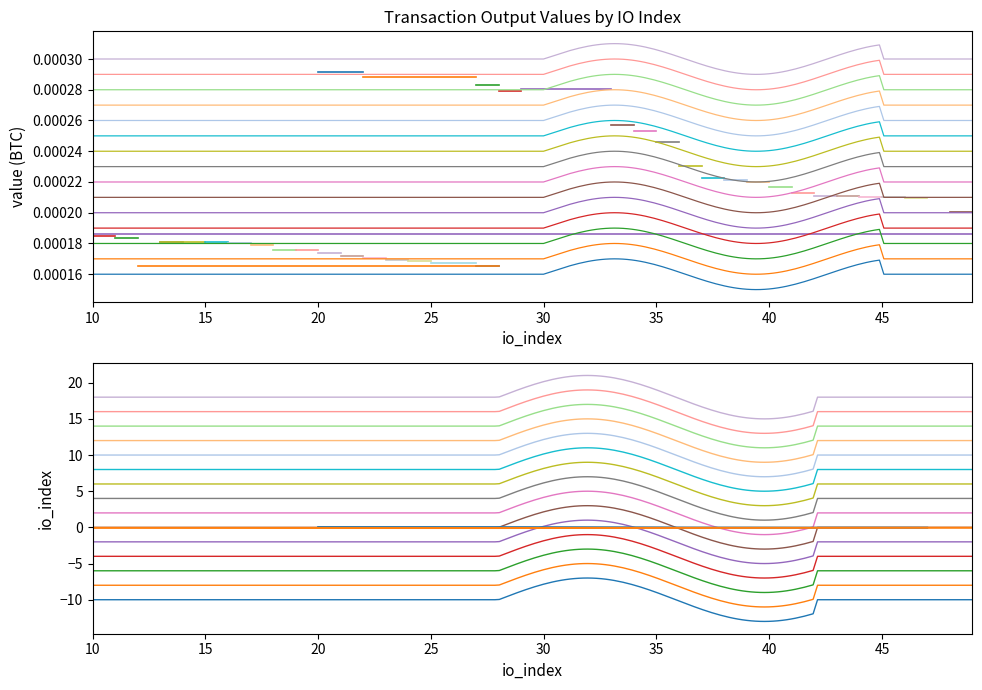

Does the chart have visible grid lines?

No